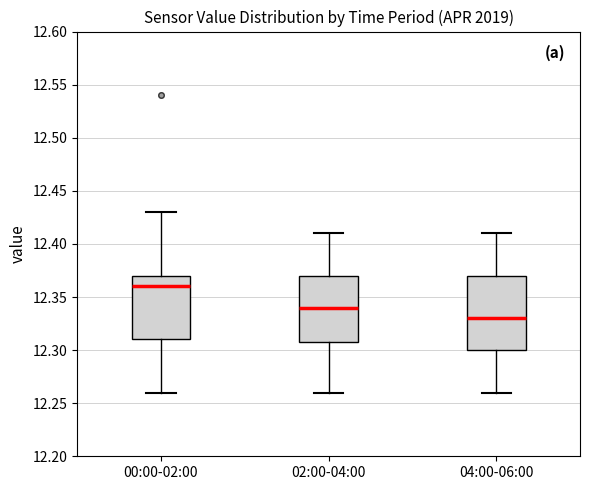

Where does the lower whisker of the box for 04:00-06:00 end on the y-axis? The values are not printed on the chart, so give them approximately, as read against the axis.

12.26